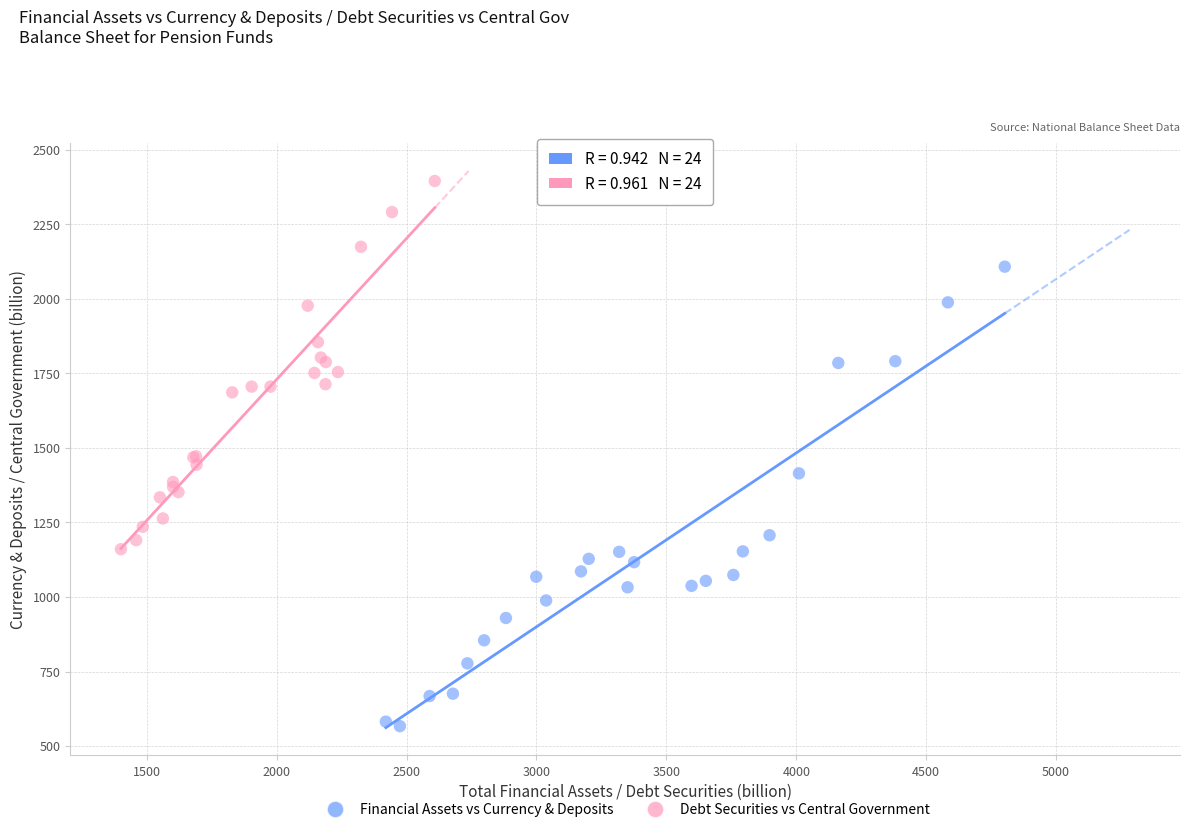

Which series contains the lowest Y value?

Financial Assets vs Currency & Deposits